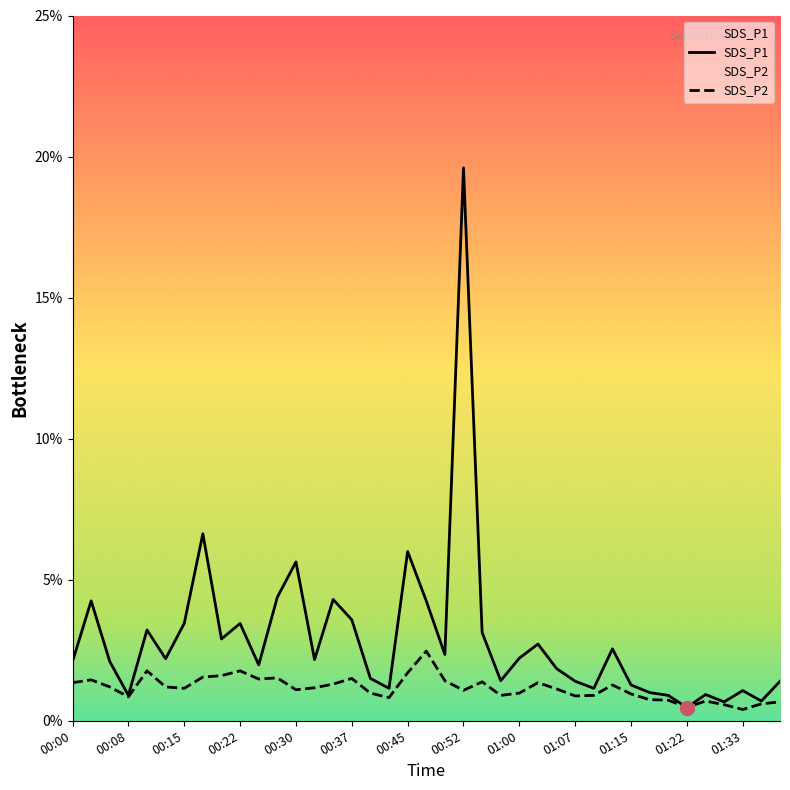

What are all the series names shown in the legend?

SDS_P1, SDS_P2